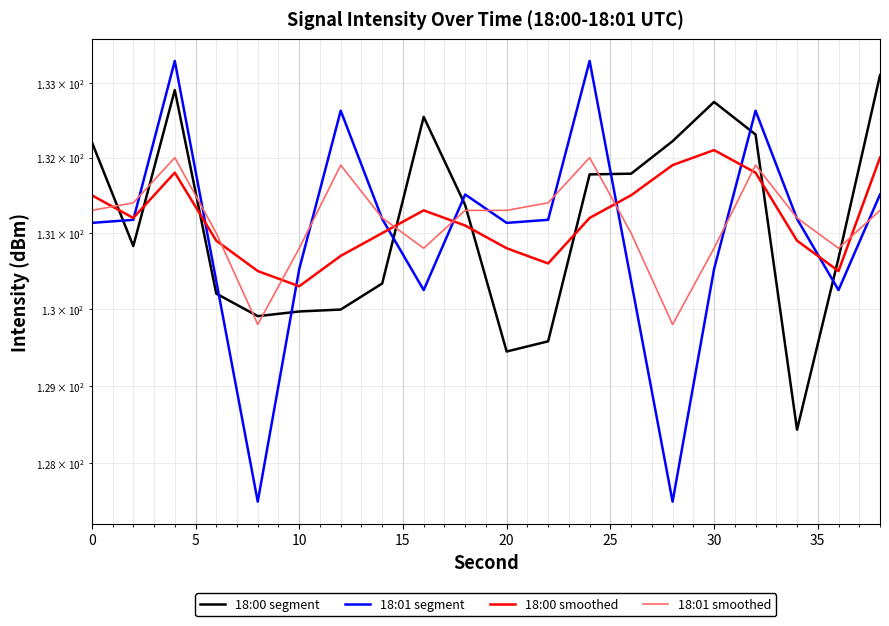

At 15, list the series in order from largest to smallest.

18:01 smoothed, 18:00 smoothed, 18:01 segment, 18:00 segment